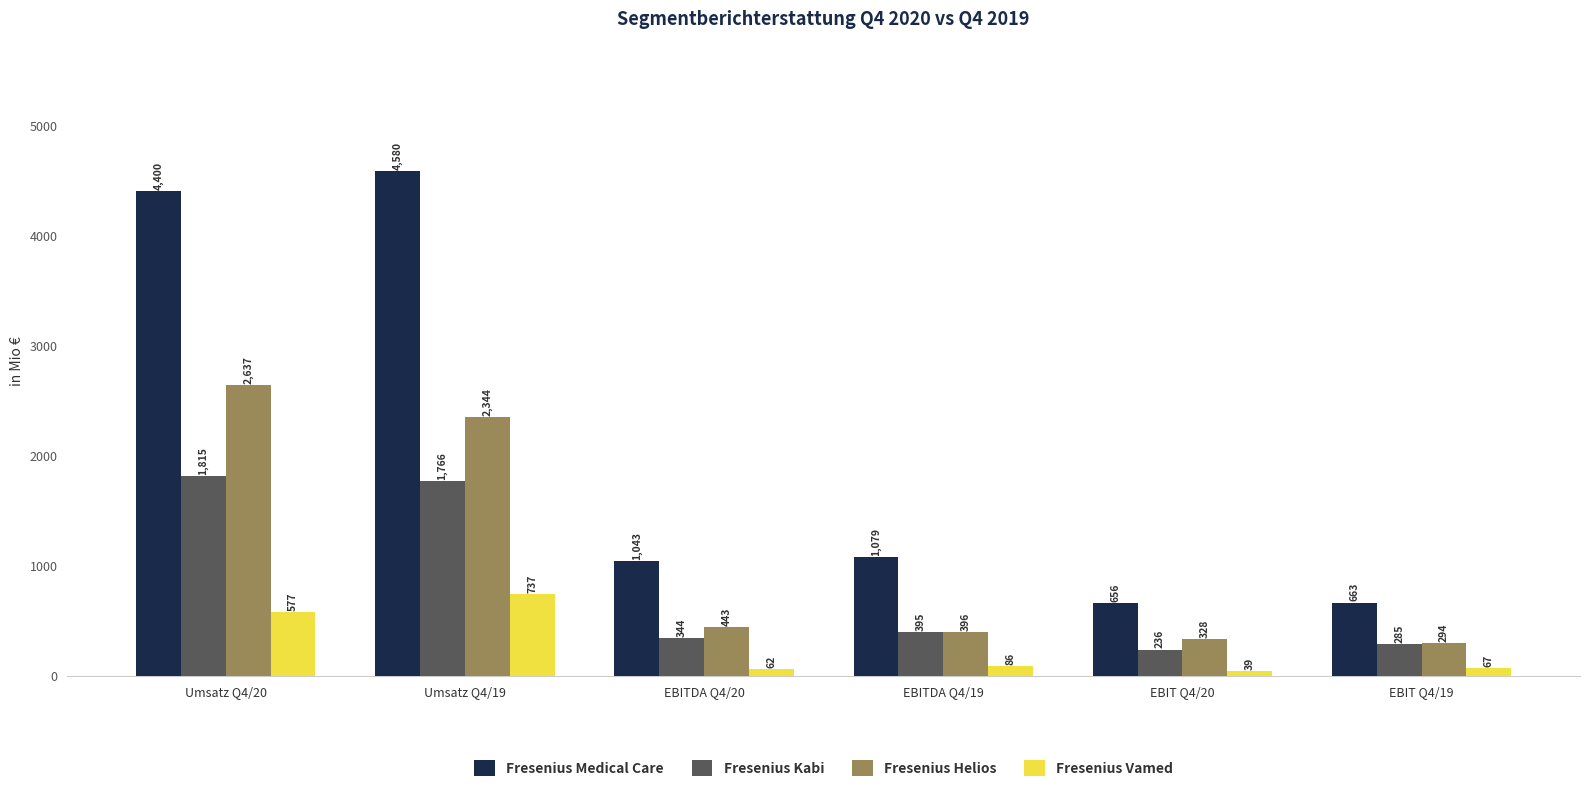

Reading left to right, extract all data points from this chart.

Fresenius Medical Care: Umsatz Q4/20=4400	Umsatz Q4/19=4580	EBITDA Q4/20=1043	EBITDA Q4/19=1079	EBIT Q4/20=656	EBIT Q4/19=663
Fresenius Kabi: Umsatz Q4/20=1815	Umsatz Q4/19=1766	EBITDA Q4/20=344	EBITDA Q4/19=395	EBIT Q4/20=236	EBIT Q4/19=285
Fresenius Helios: Umsatz Q4/20=2637	Umsatz Q4/19=2344	EBITDA Q4/20=443	EBITDA Q4/19=396	EBIT Q4/20=328	EBIT Q4/19=294
Fresenius Vamed: Umsatz Q4/20=577	Umsatz Q4/19=737	EBITDA Q4/20=62	EBITDA Q4/19=86	EBIT Q4/20=39	EBIT Q4/19=67